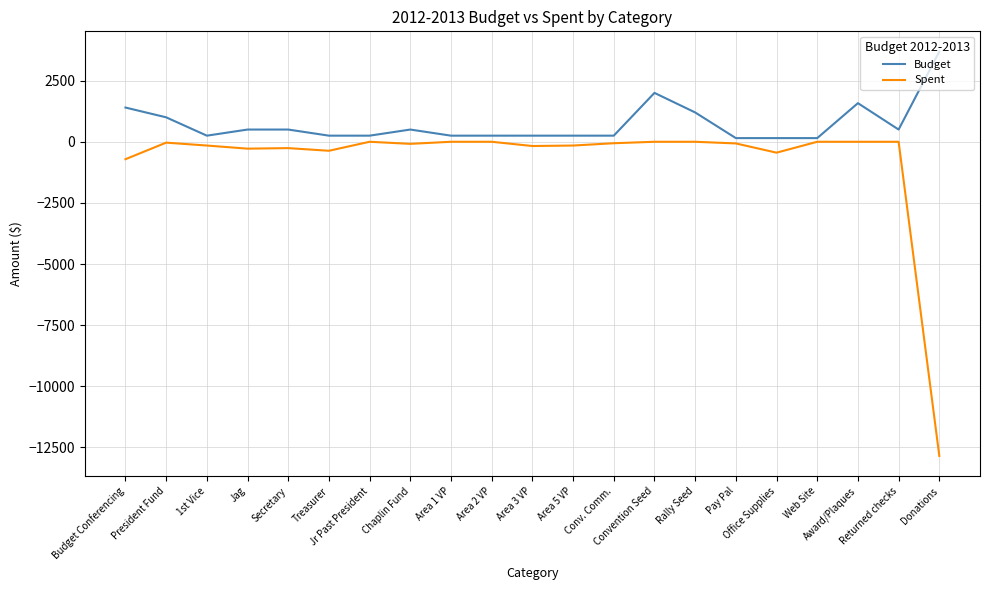

Which series changed the most between Budget Conferencing and Donations?

Spent